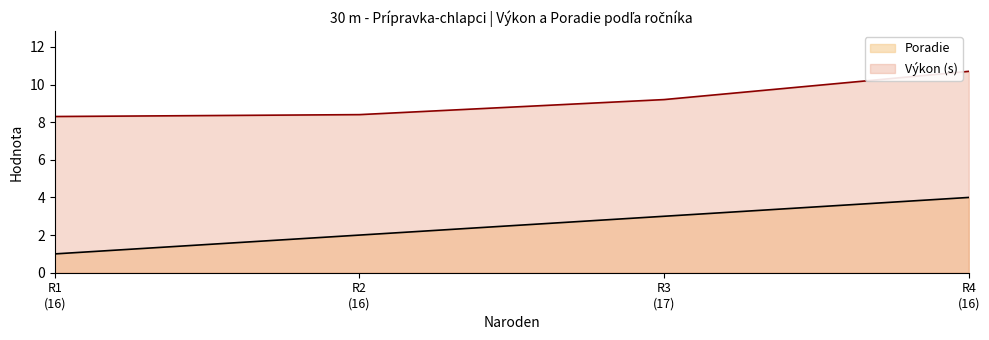

What is the difference between the maximum and second lowest values in the Výkon (s) series?

2.3